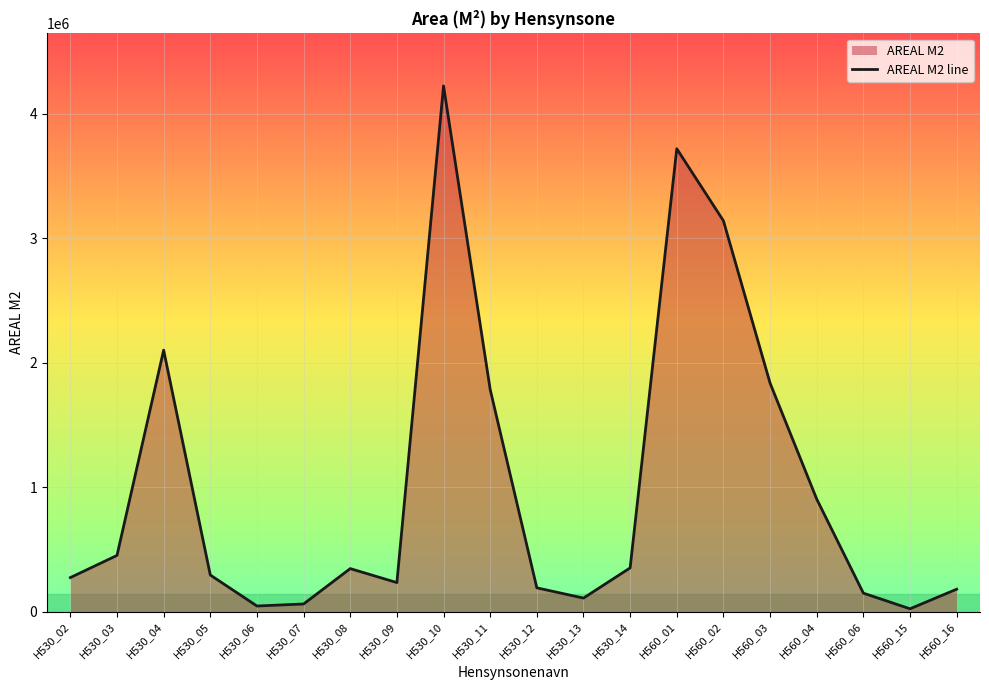

Rank the categories by value from lowest to highest.

H560_15, H530_06, H530_07, H530_13, H560_06, H560_16, H530_12, H530_09, H530_02, H530_05, H530_08, H530_14, H530_03, H560_04, H530_11, H560_03, H530_04, H560_02, H560_01, H530_10